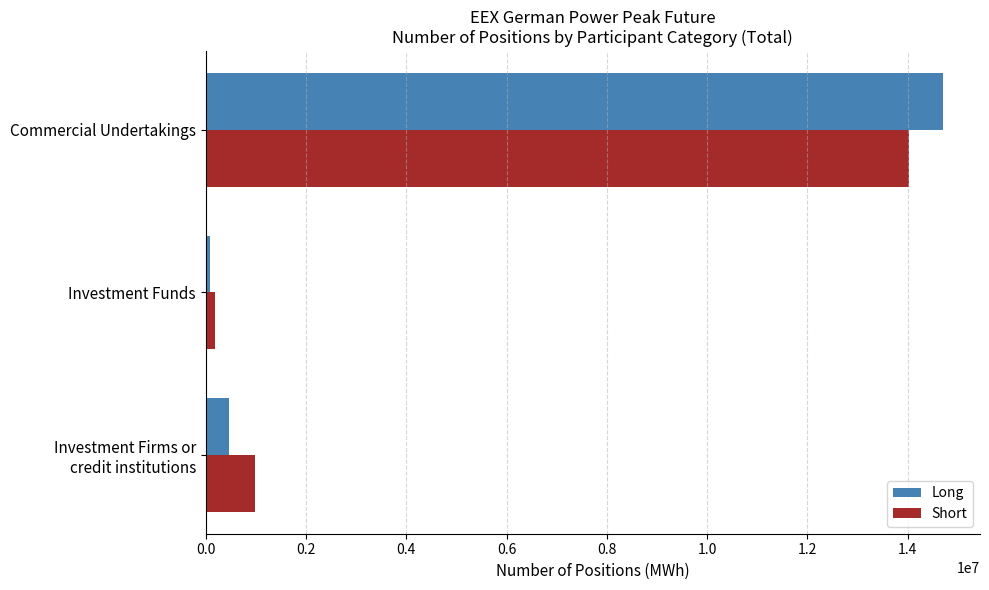

List the series in order of their peak value, highest first.

Long, Short